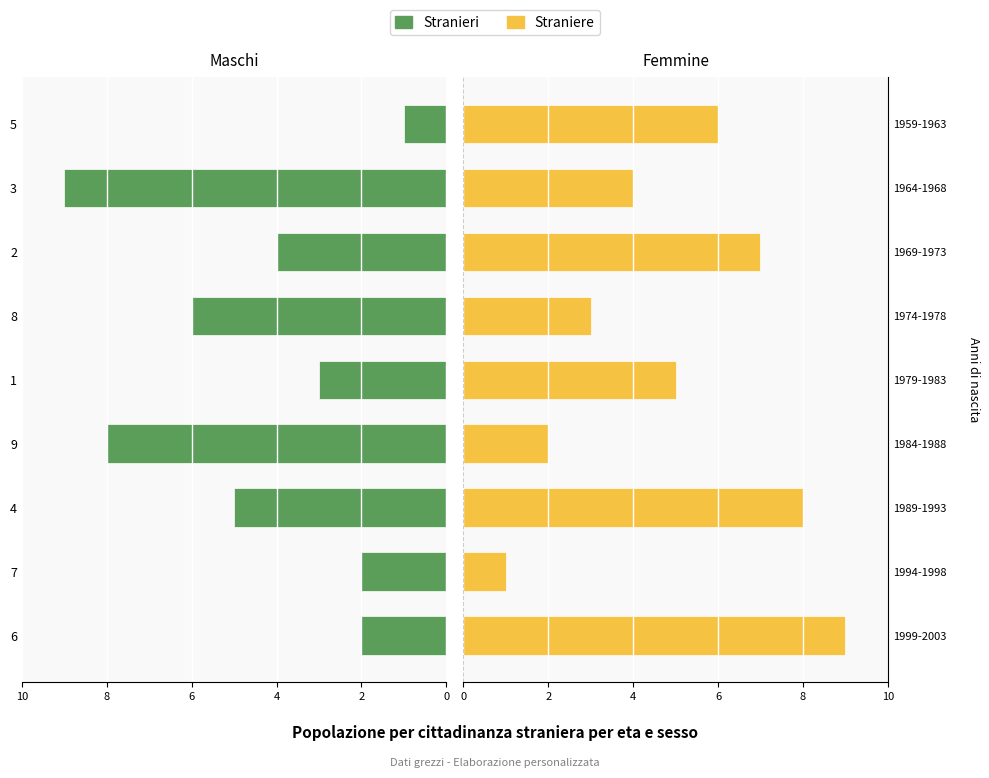

What is the sum of all Stranieri values?

-40